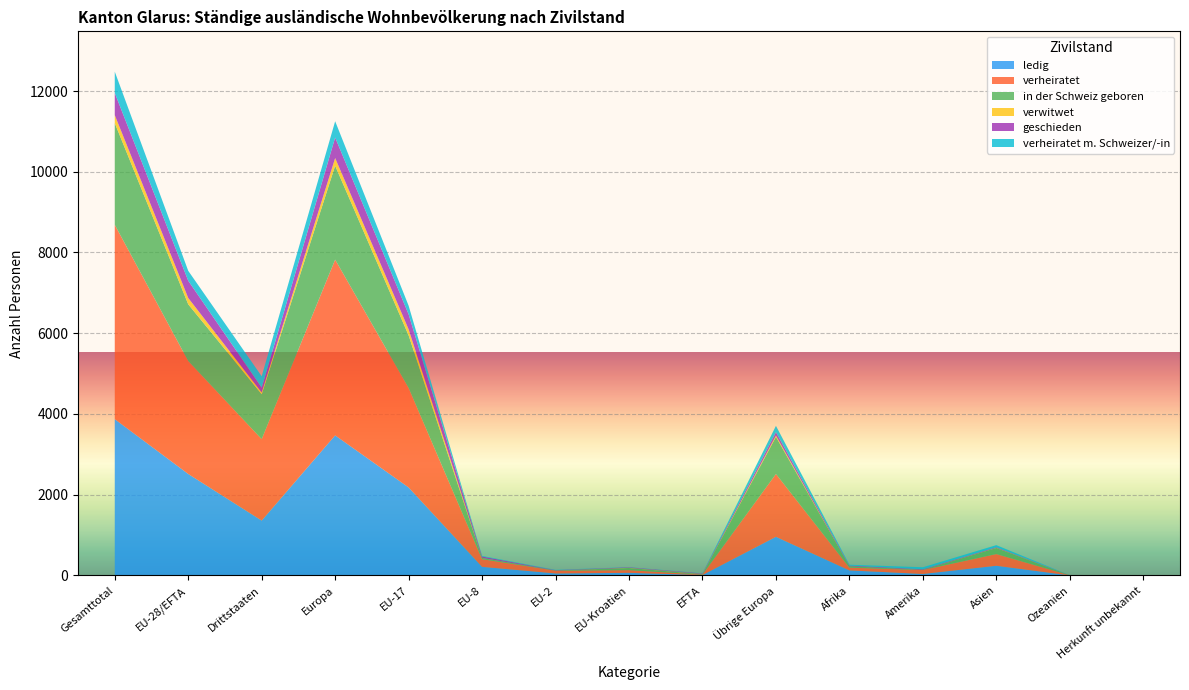

Reading right to left, list all the values displayed in this chart.

ledig: 3	0	239	36	124	956	9	64	49	212	2179	3469	1358	2513	3871
verheiratet: 4	2	290	97	68	1556	11	66	68	190	2463	4354	2017	2798	4815
in der Schweiz geboren: 1	0	151	6	36	920	11	54	6	30	1304	2325	1114	1405	2519
verwitwet: 0	0	5	1	1	34	5	5	0	2	150	191	41	157	198
geschieden: 0	0	14	13	14	82	11	11	7	34	372	509	123	427	550
verheiratet m. Schweizer/-in: 0	2	51	49	22	157	5	5	8	15	213	403	281	246	527